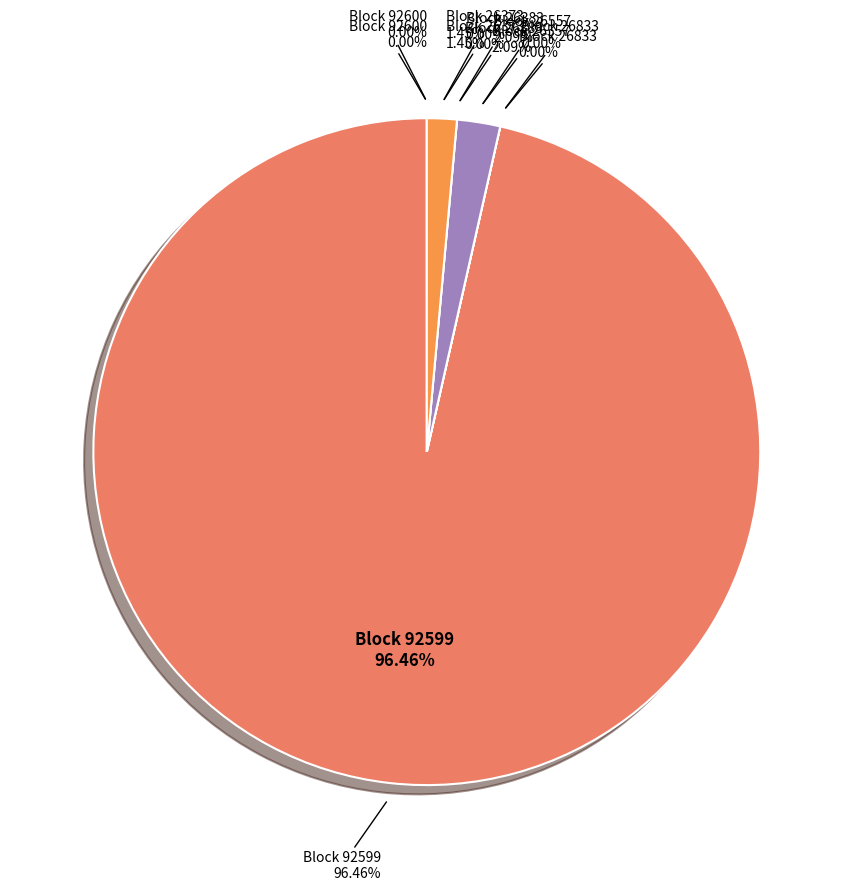

True or false: 26557 accounts for 2% of the total.

True